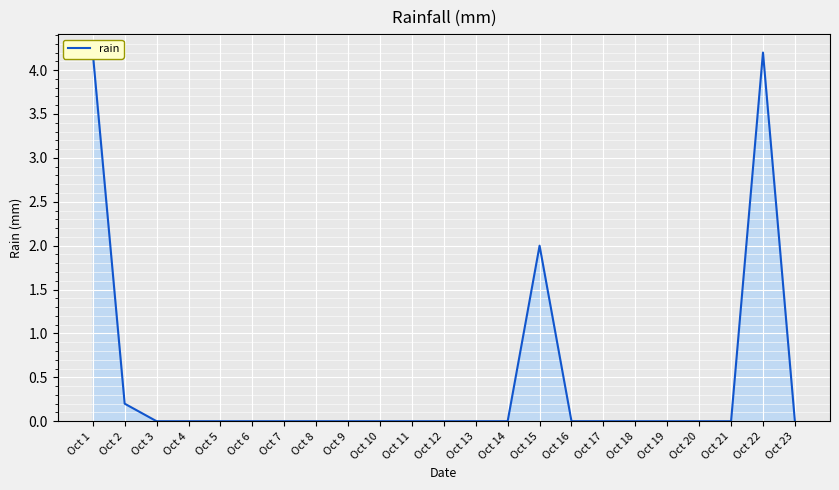

Between Oct 4 and Oct 10, which is larger?

Oct 4